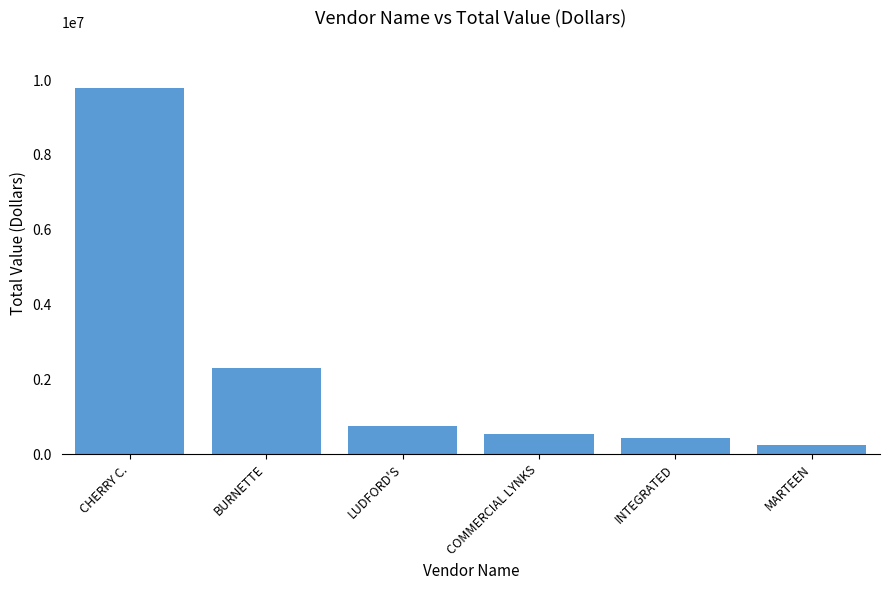

At which label is the value closest to 5027886?

BURNETTE